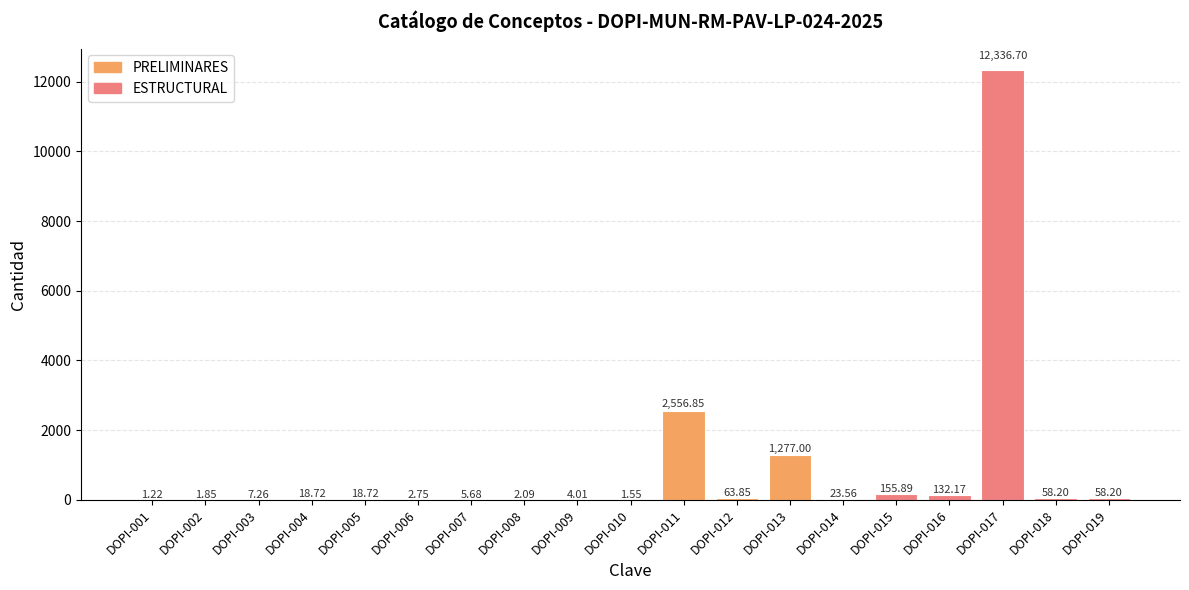

What is the sum of the values at DOPI-004 and DOPI-013?

1295.7